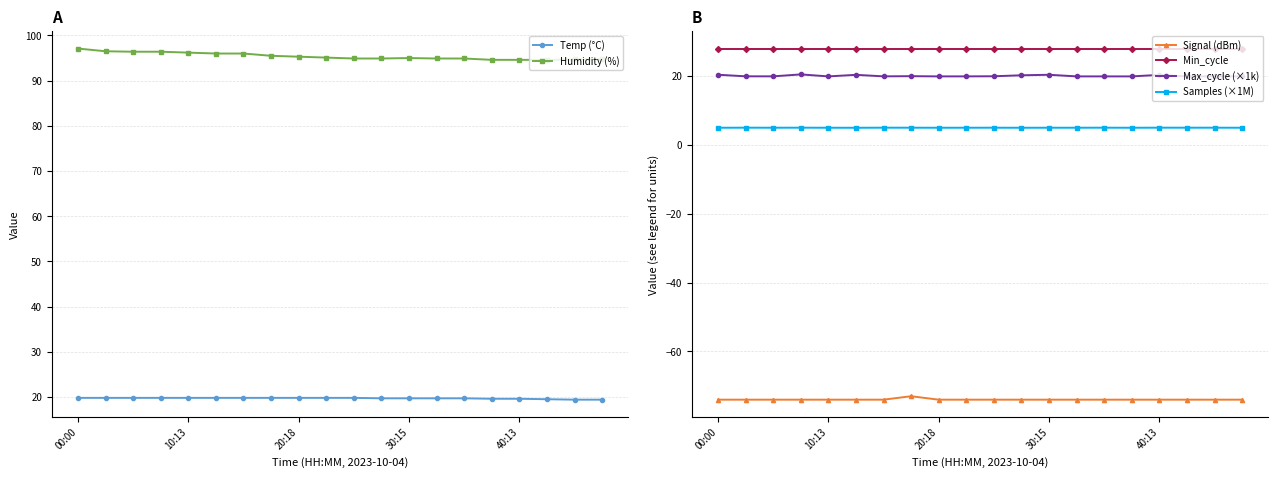

True or false: Humidity (%) and Min_cycle intersect in this chart.

False